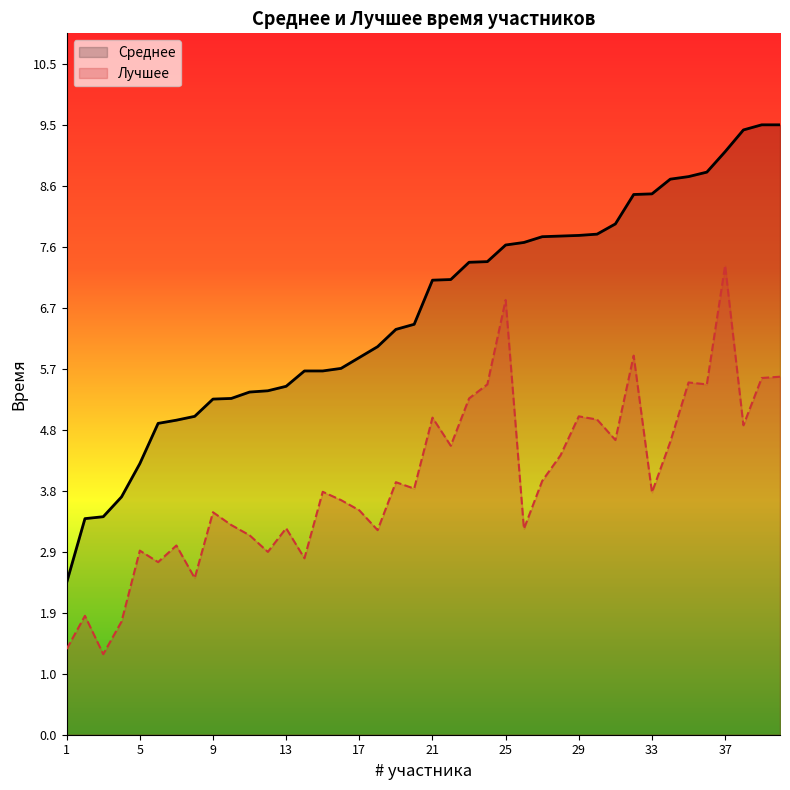

How many data points in Лучшее are less than 3?

10